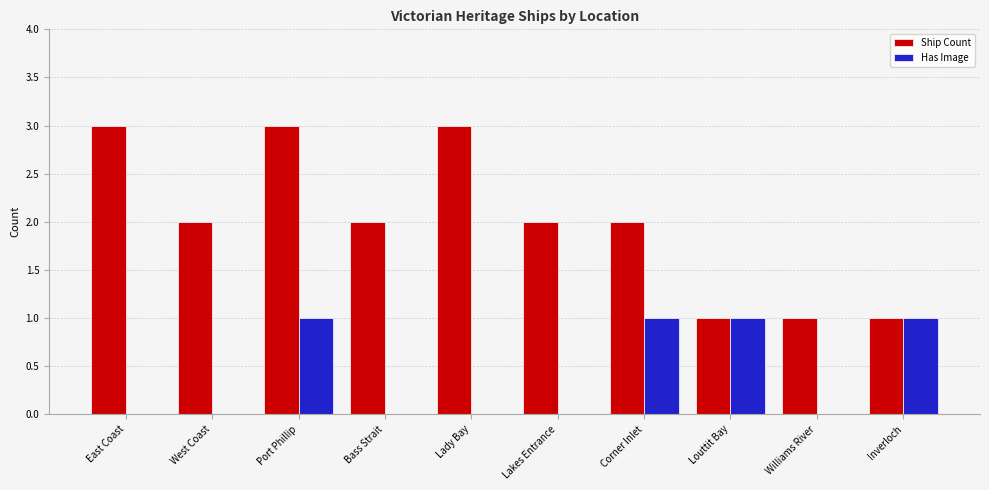

What is the maximum value for Ship Count?

3